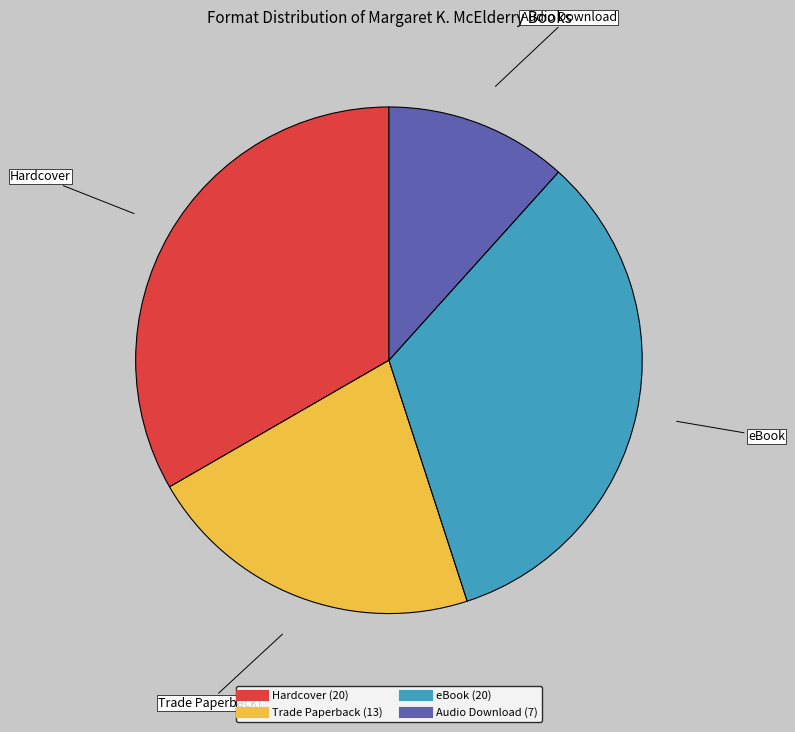

Count the number of slices in the pie.

4